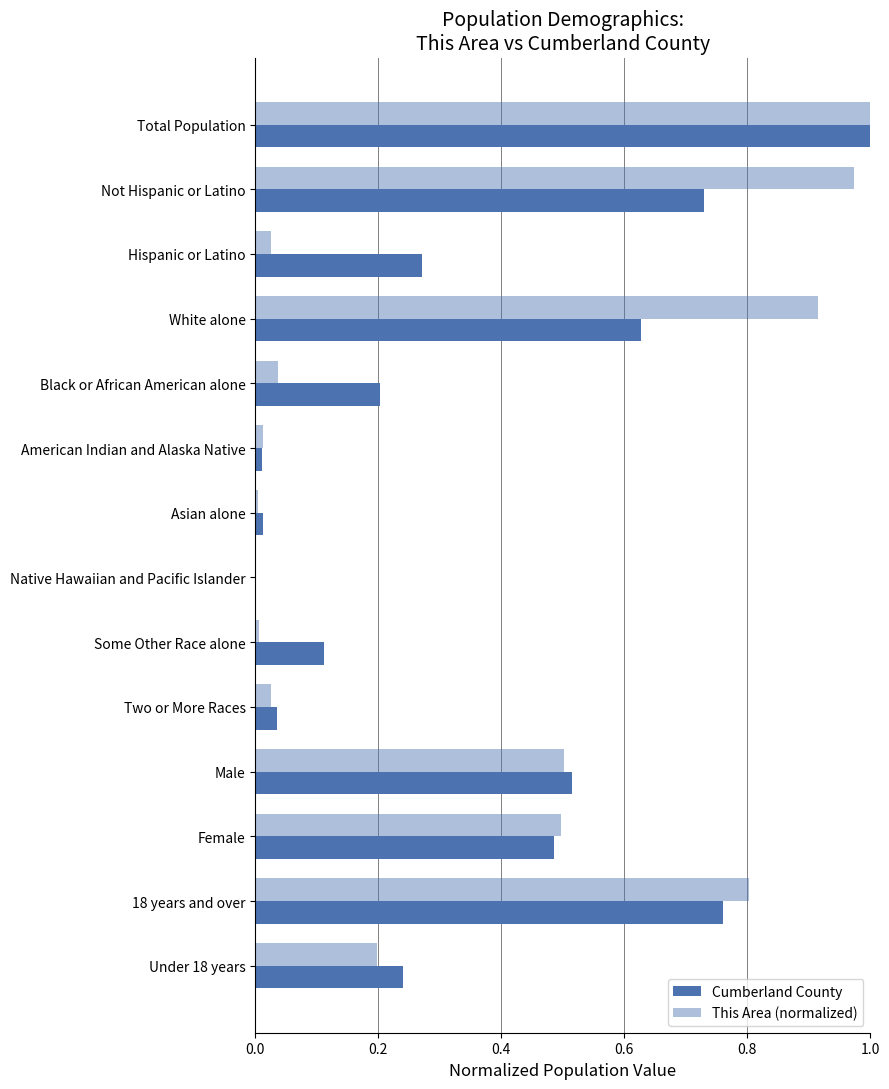

How many categories are shown in the chart?

14